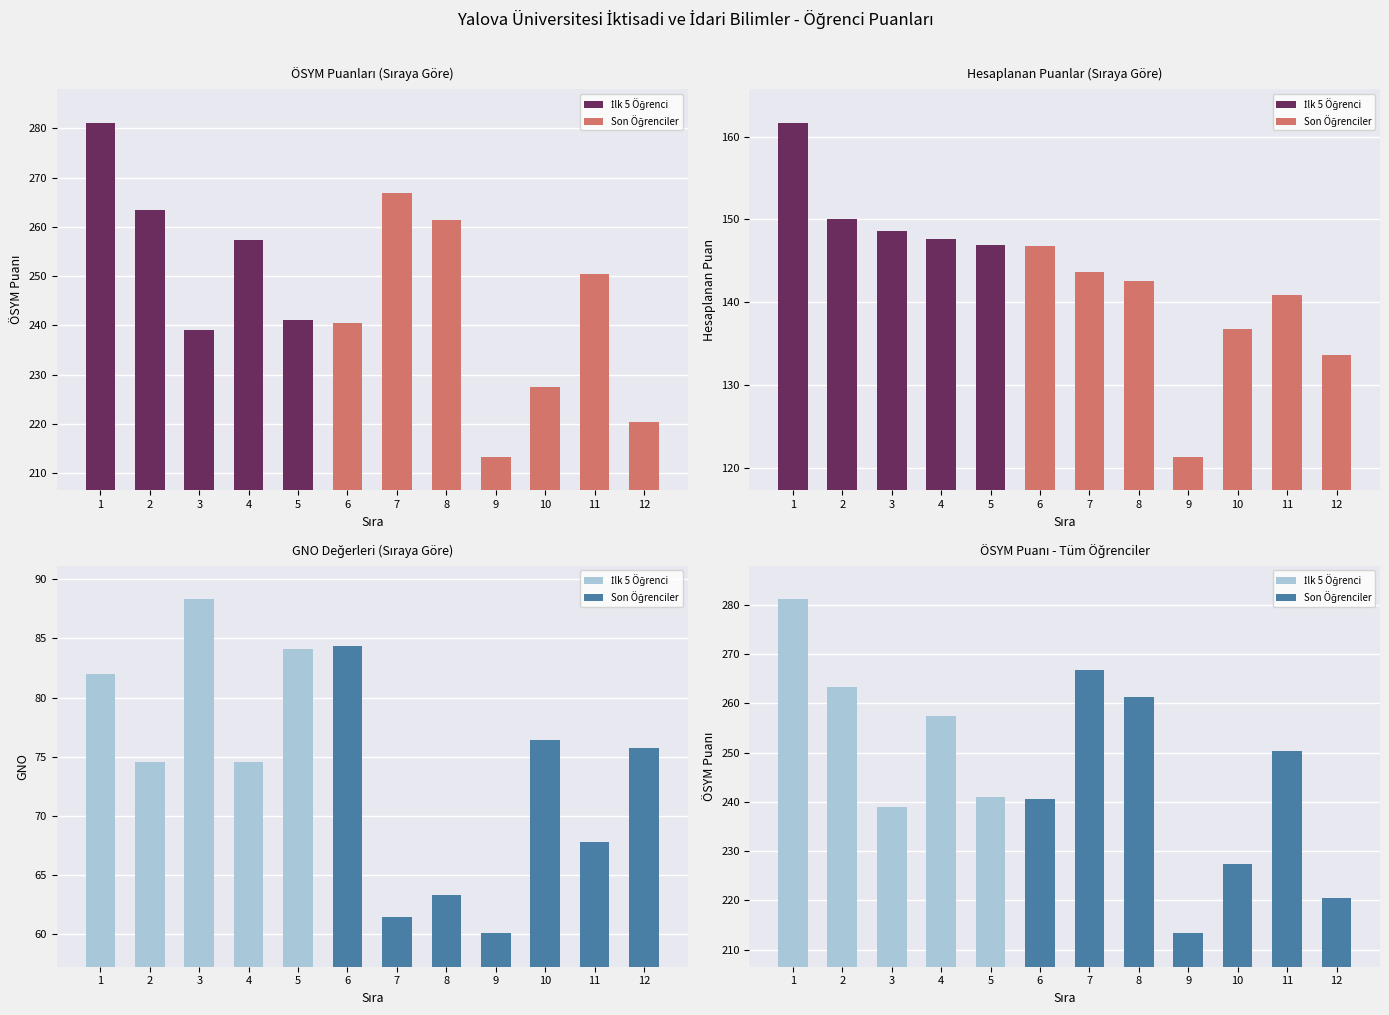

How many values in the Hesaplanan Puan series are below 146?

6